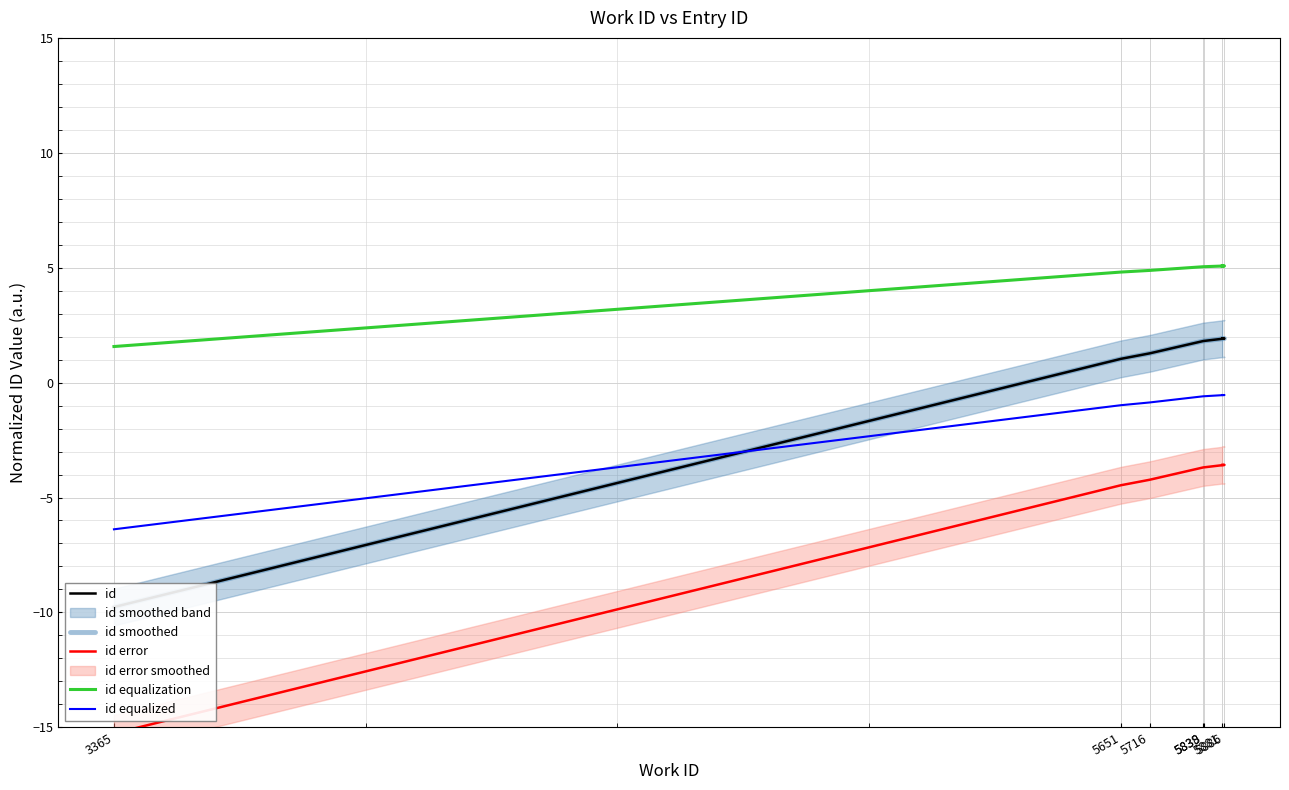

List the labels in order of id value, largest first.

5881, 5886, 5839, 5838, 5716, 5651, 3365